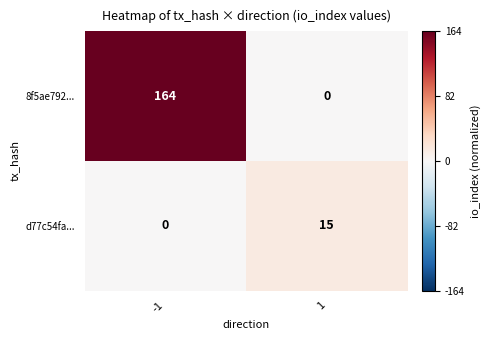

What is the sum of all 8f5ae792... values?

164